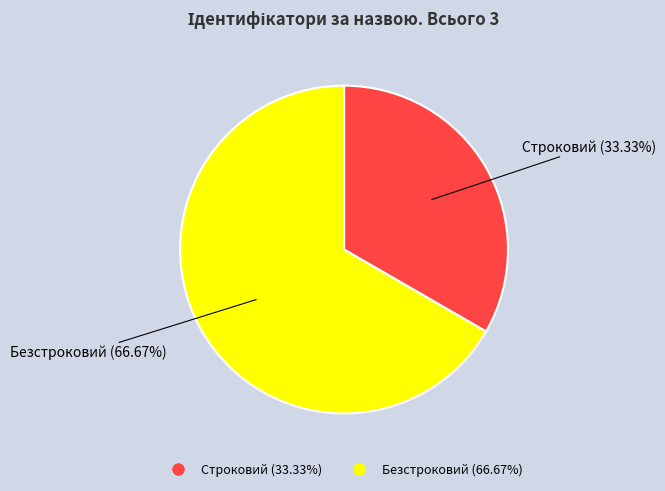

To the nearest percent, what is the difference between the largest and smallest slice percentages?

33%